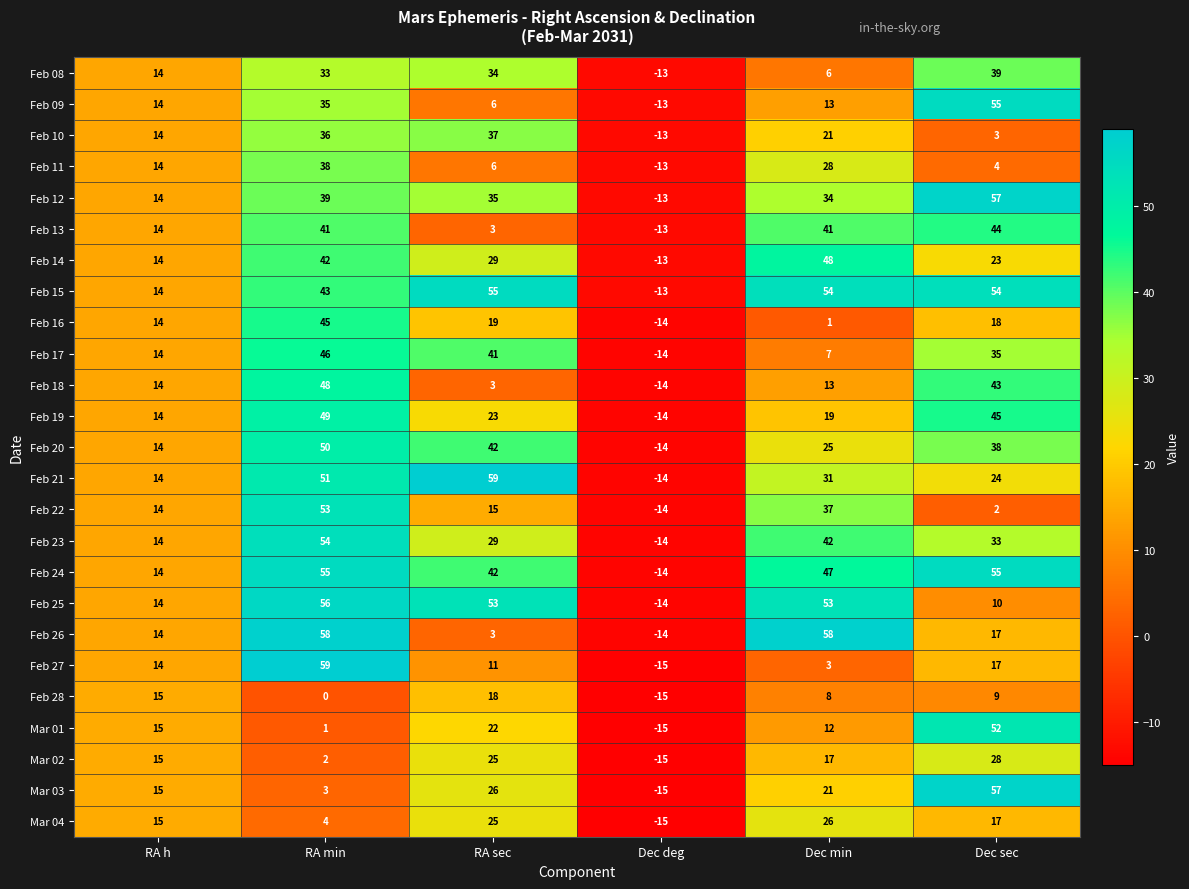

At how many categories does at least one series exceed 34?

4